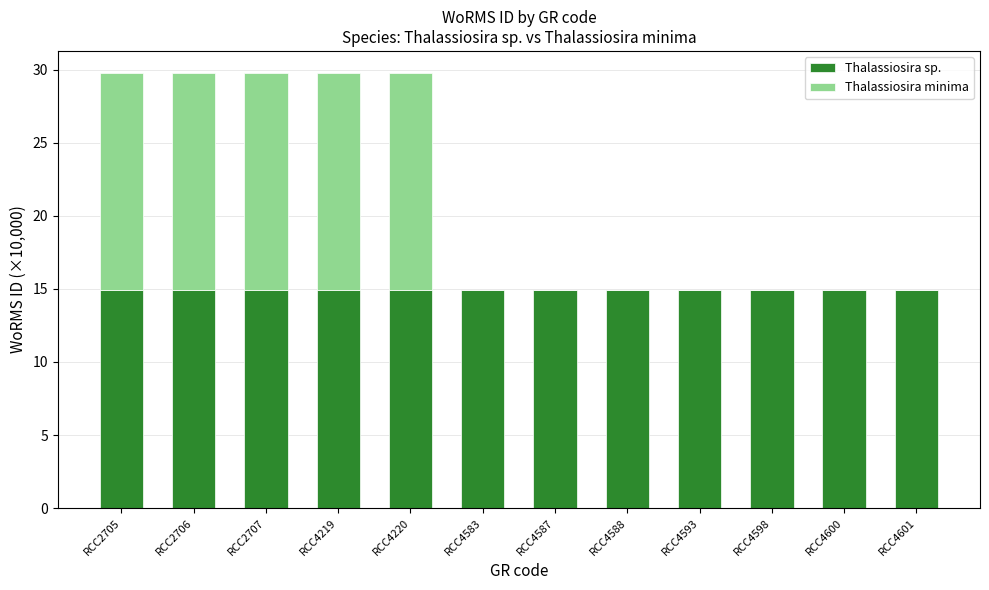

Is it true that Thalassiosira sp. equals 14.9 at RCC4598?

True